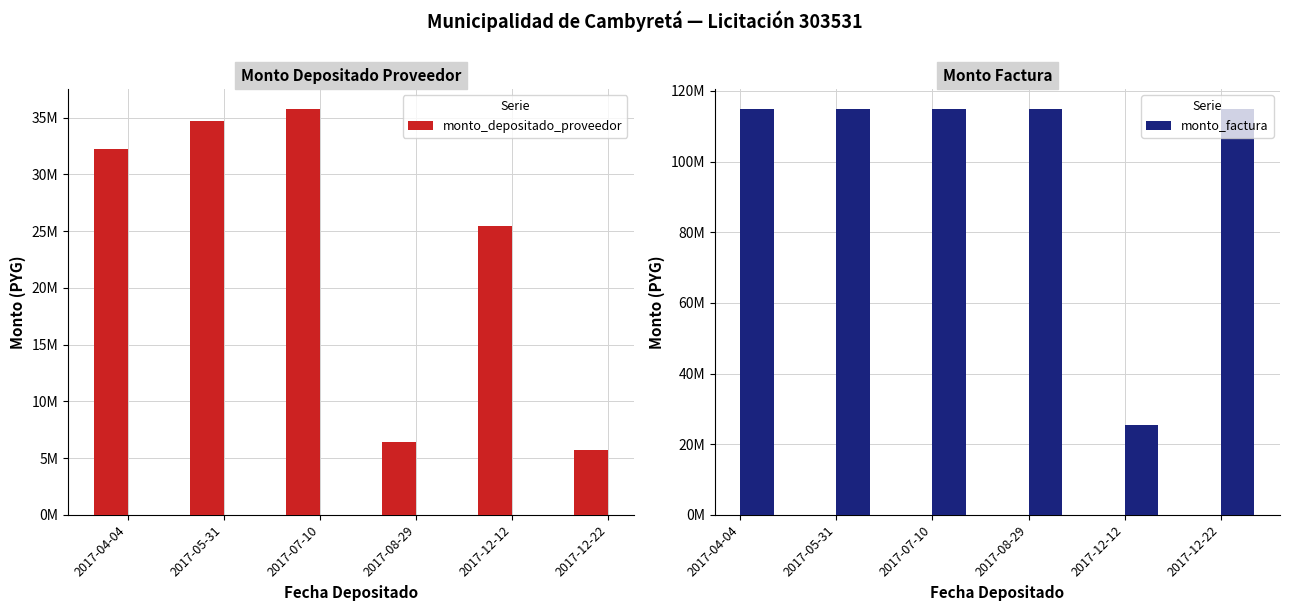

How many values in the monto_depositado_proveedor series exceed 32271500?

2